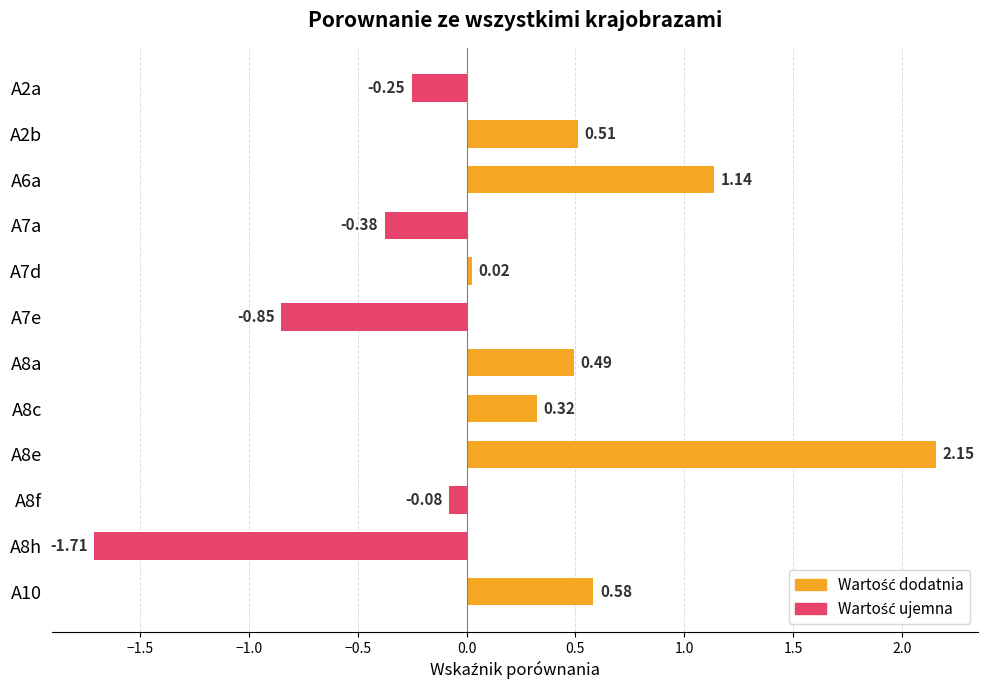

Rank the categories by value from lowest to highest.

A8h, A7e, A7a, A2a, A8f, A7d, A8c, A8a, A2b, A10, A6a, A8e